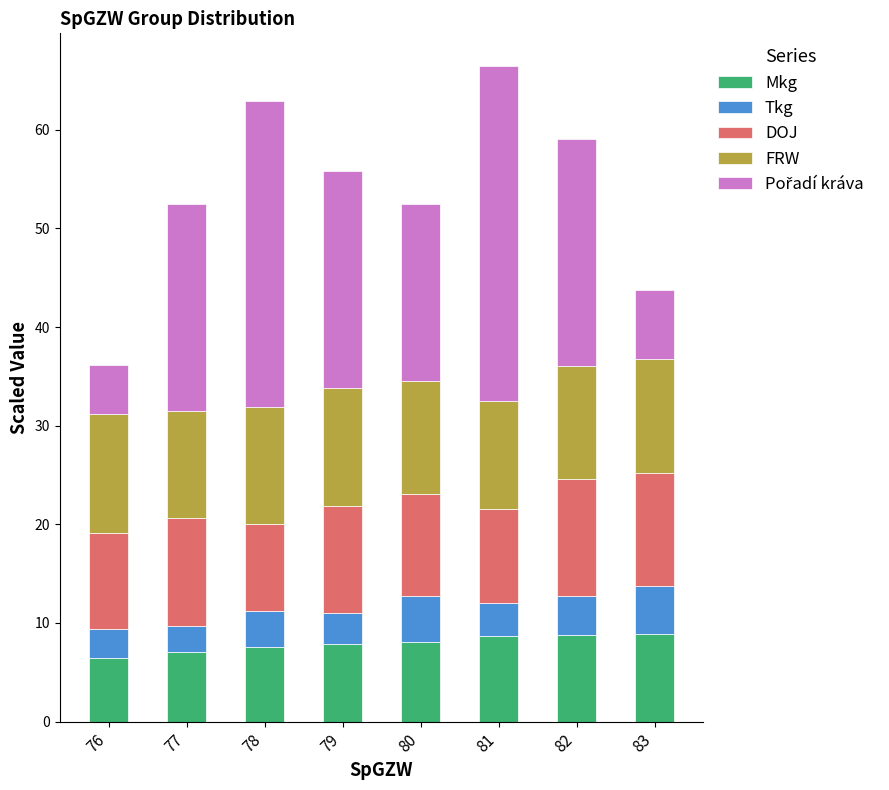

What is the minimum value for Mkg?

6.5